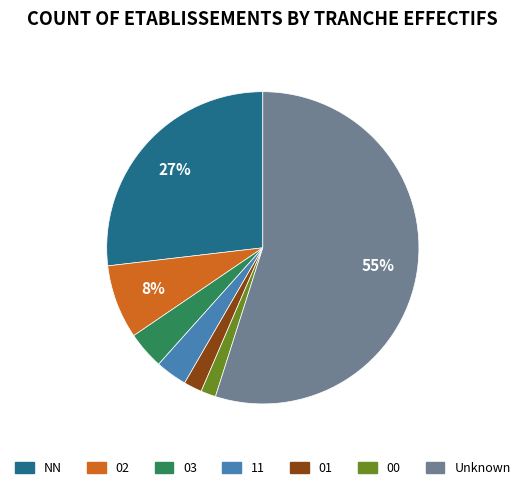

To the nearest percent, what is the average slice percentage?

14%